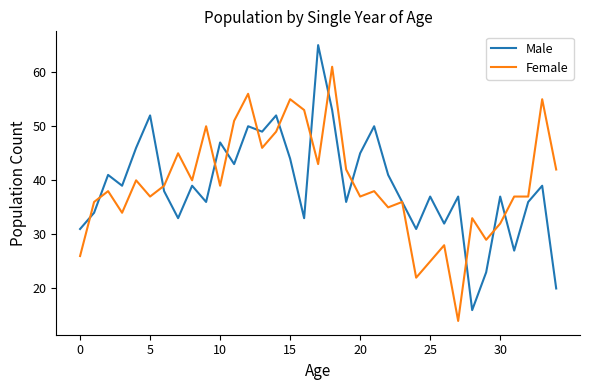

What is the maximum value for Male?

65